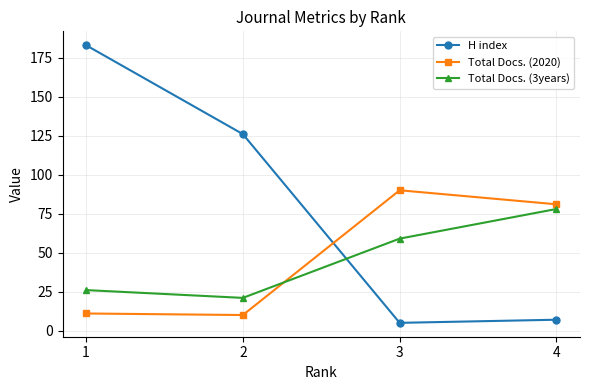

What is the difference between the H index values at 3 and 1?

178